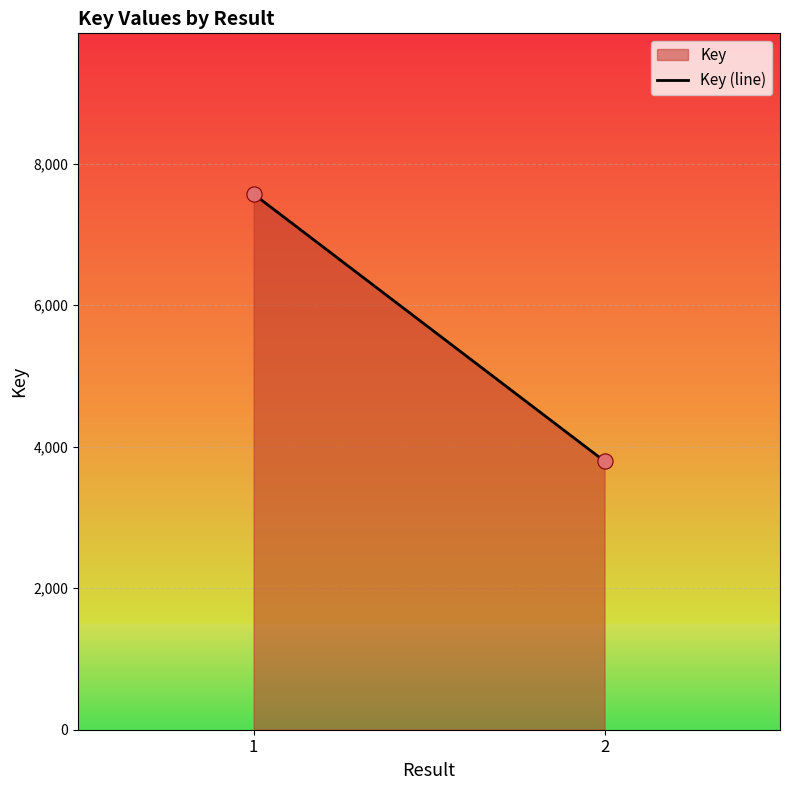

What is the average Y value?

5682